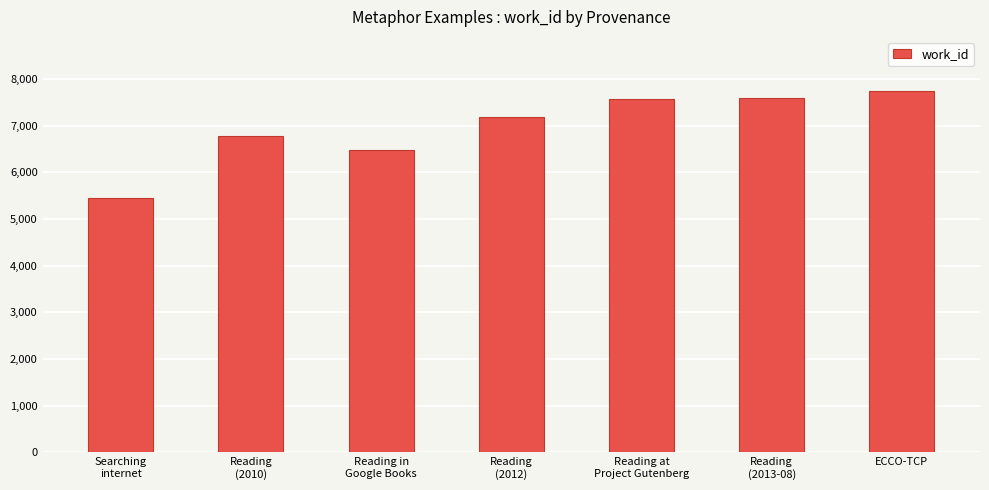

Are the bars grouped side by side (vs. stacked)?

No